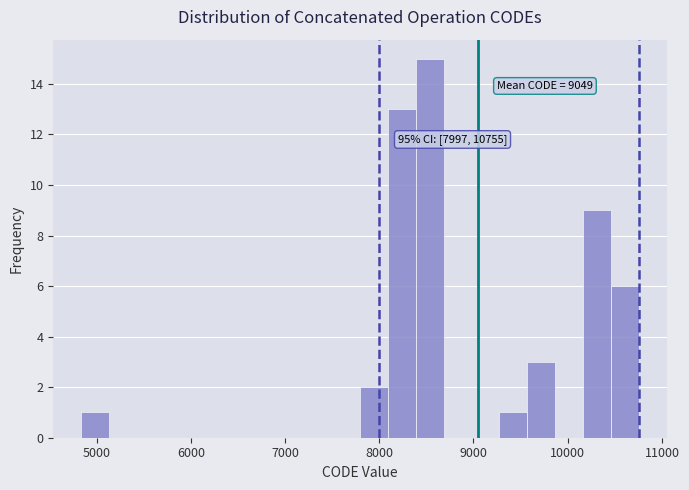

Around what value on the x-axis is the tallest bar? Give the approximate position of its centre, as read against the axis.

8500